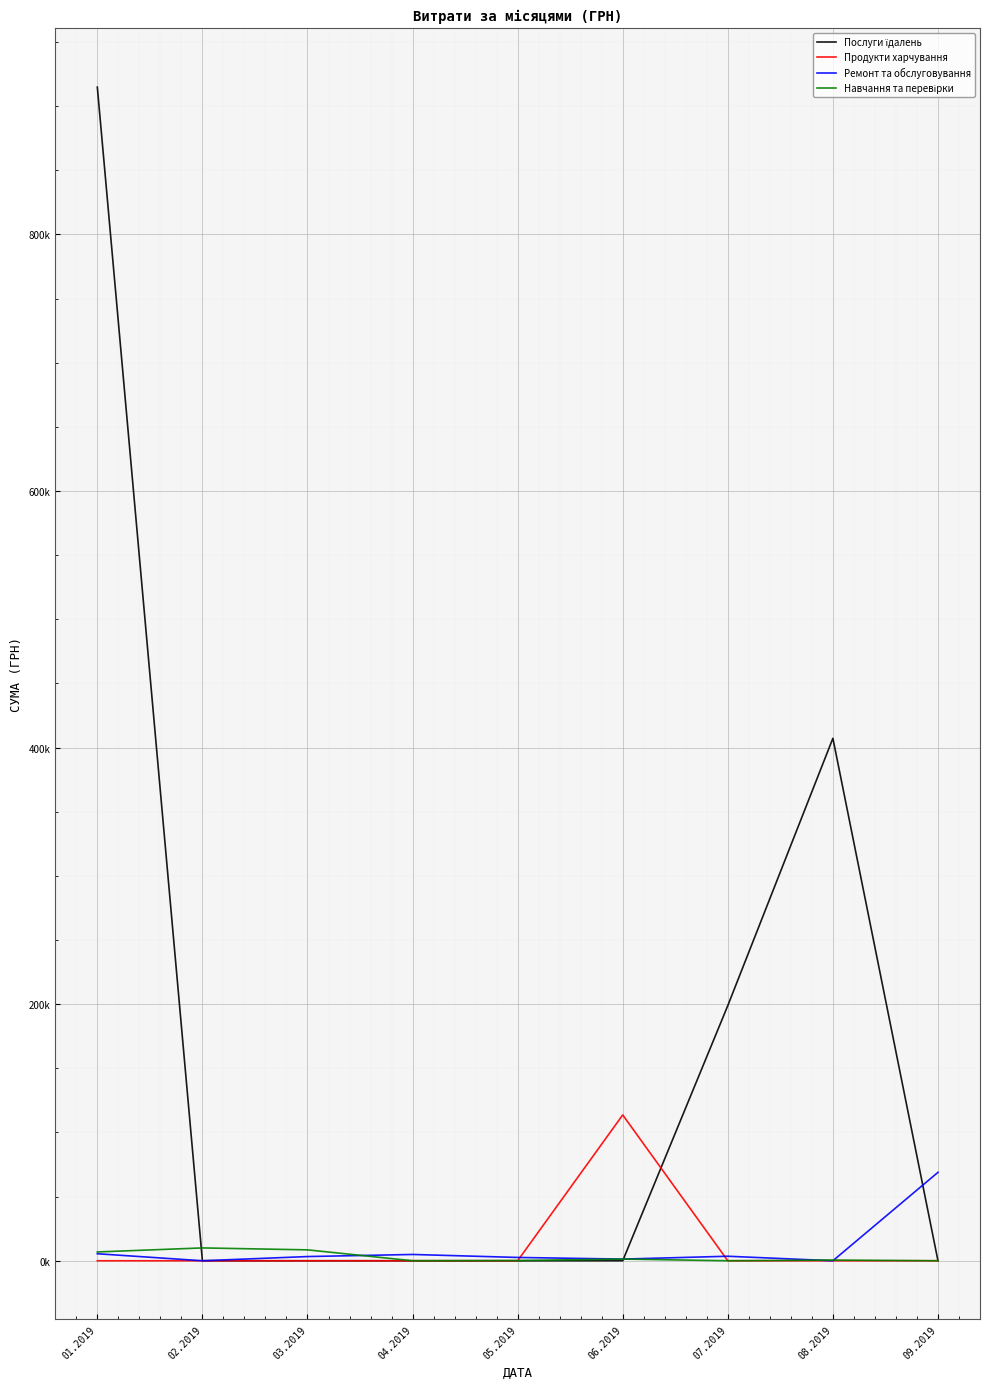

Rank the series at 04.2019 from highest to lowest value.

Ремонт та обслуговування, Послуги їдалень, Продукти харчування, Навчання та перевірки